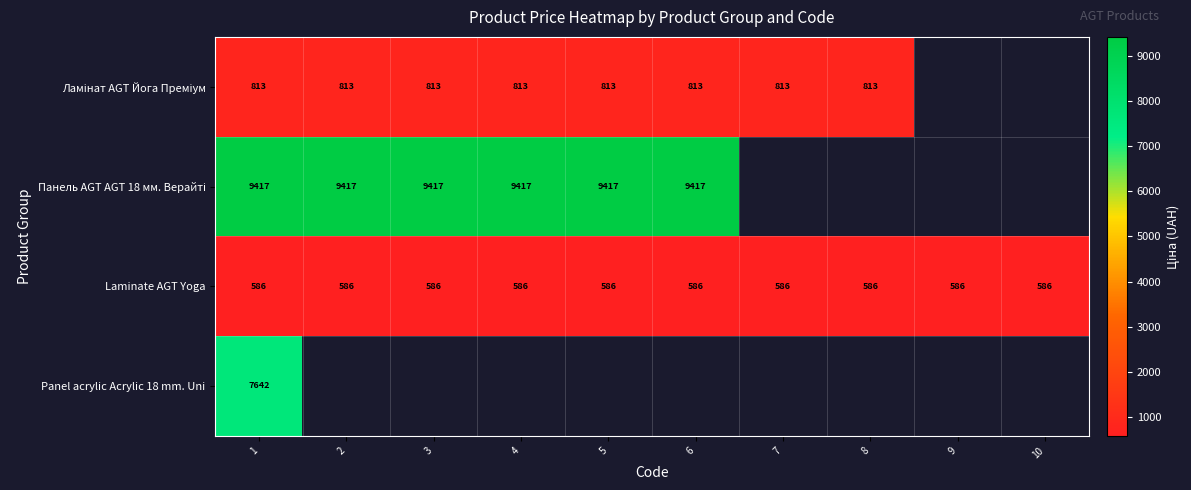

How many distinct data groups are displayed?

4